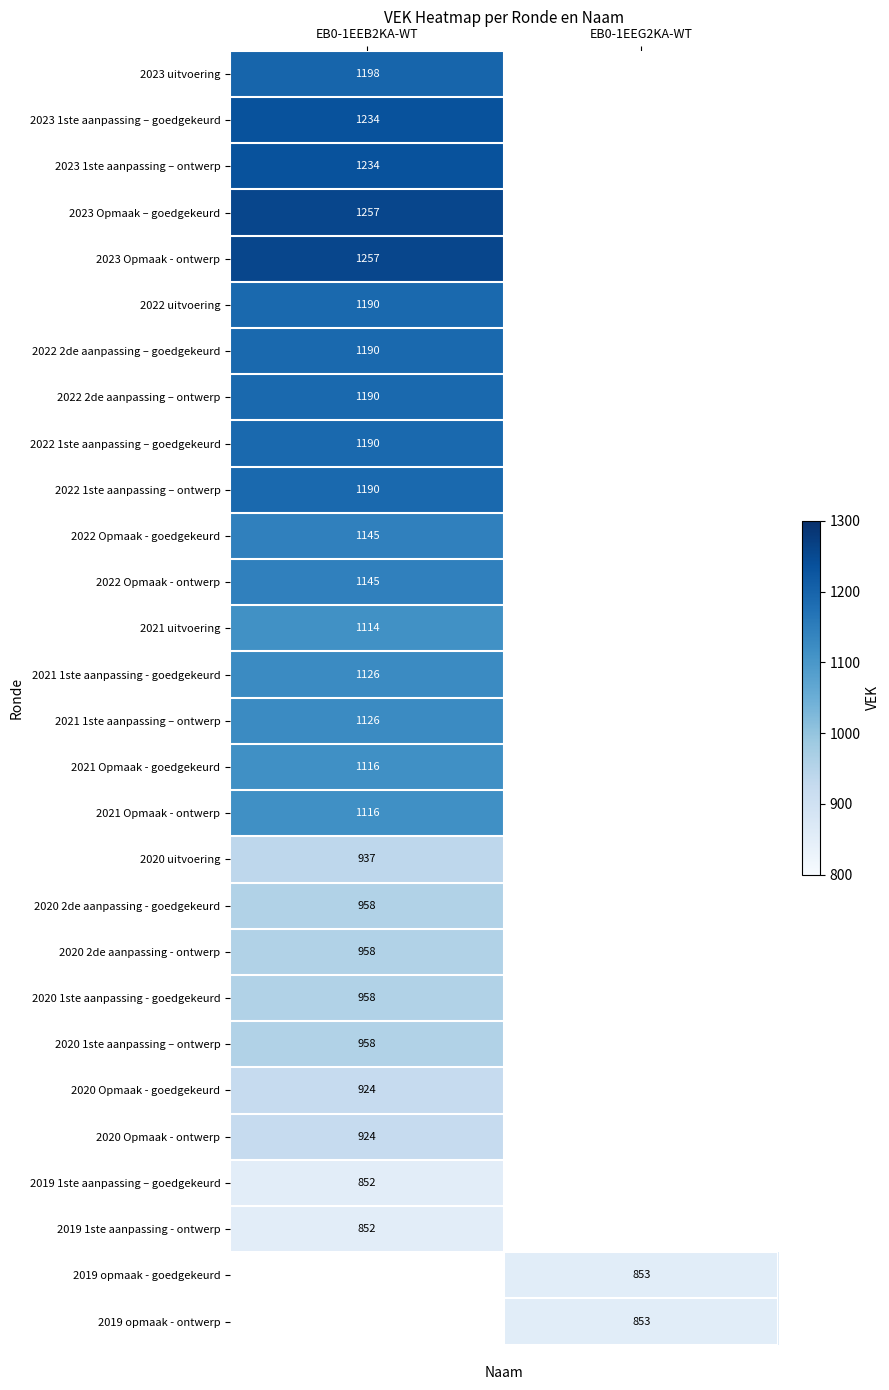

True or false: 2020 1ste aanpassing – ontwerp has a value of 482 at EB0-1EEB2KA-WT.

False